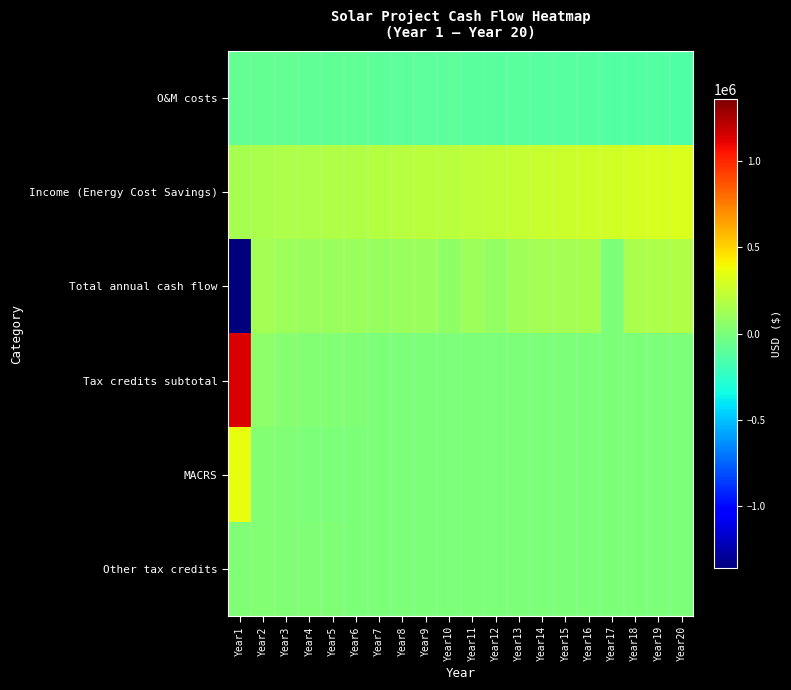

Which label corresponds to the largest value in the chart?

Year1